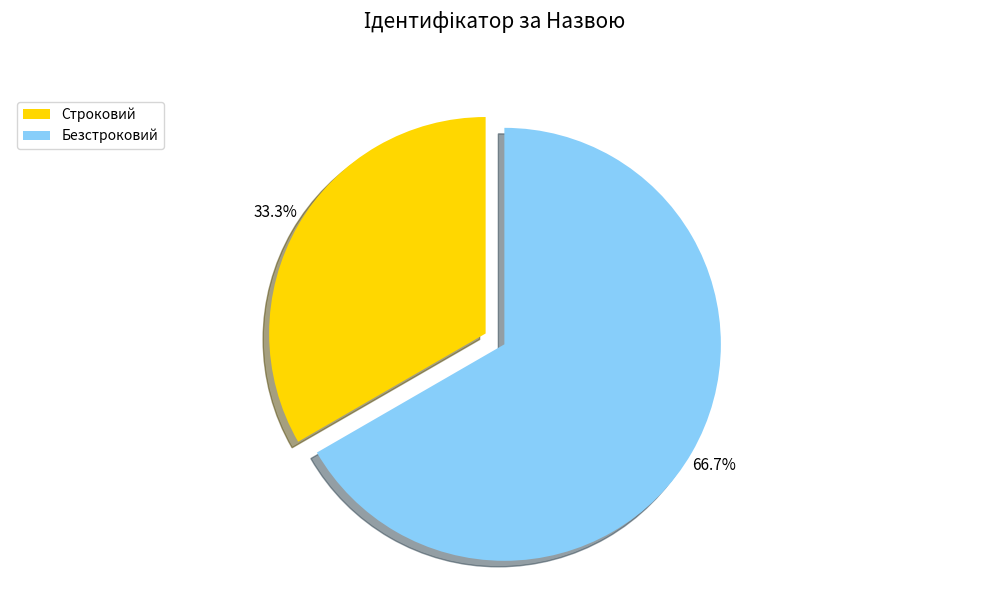

Rank the categories by value from highest to lowest.

Безстроковий, Строковий